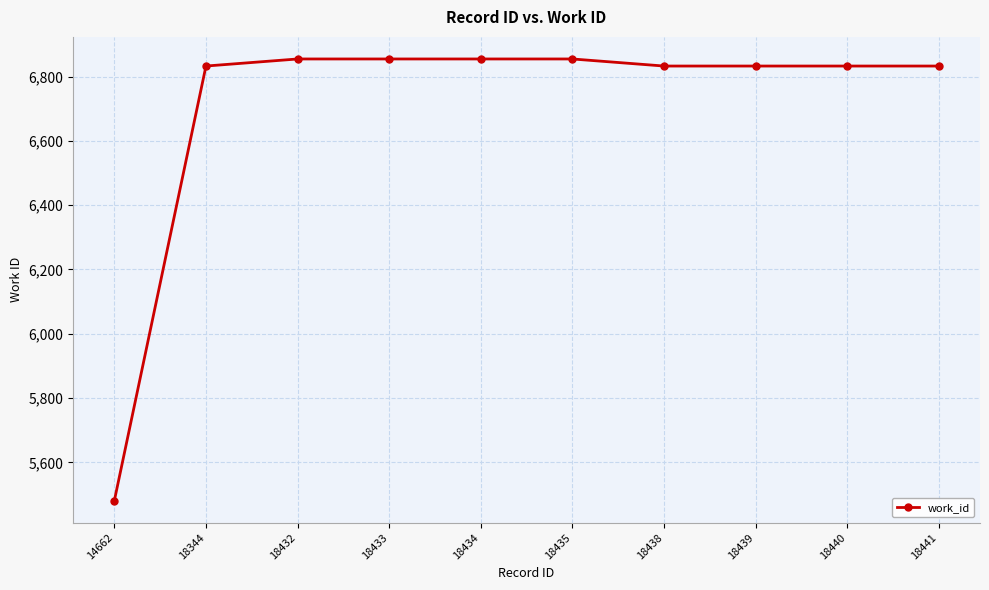

What is the sum of all values?

67066